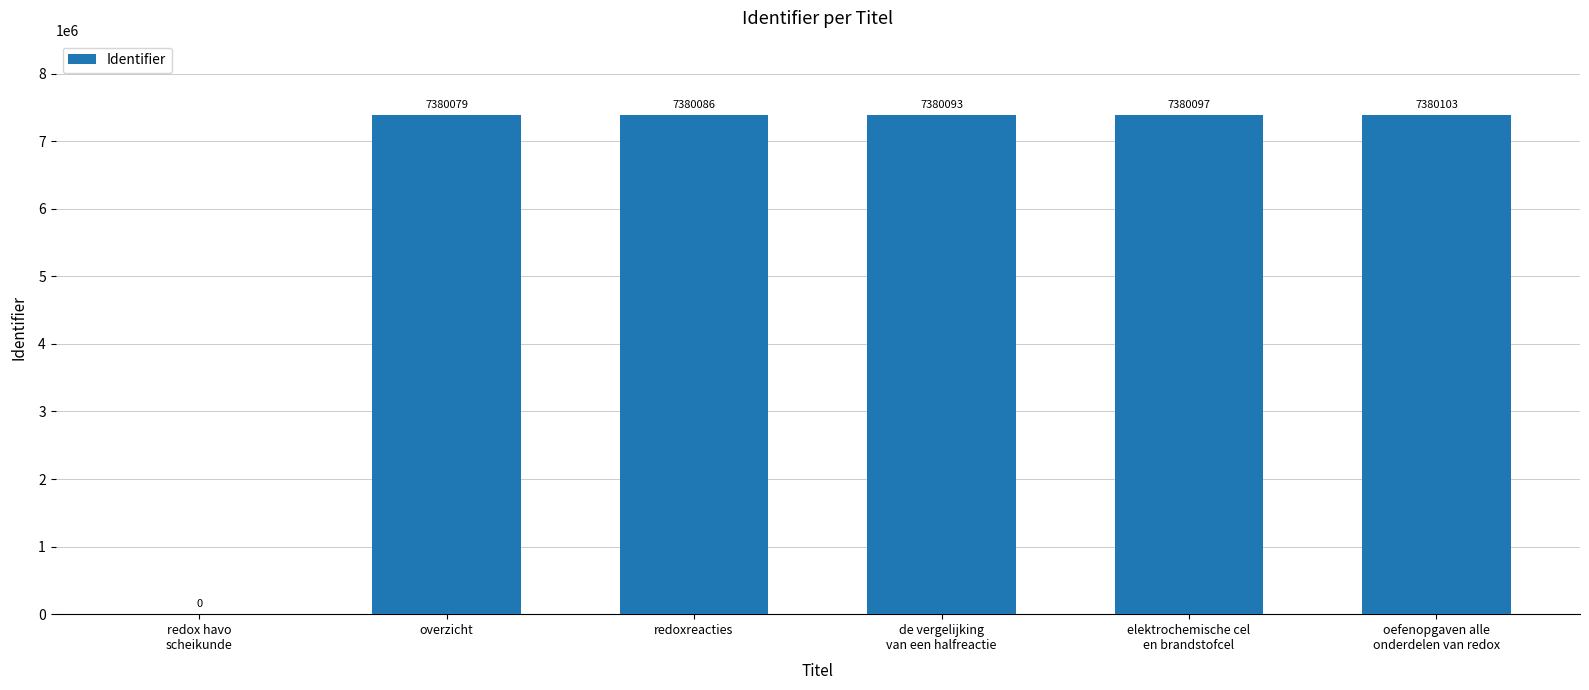

Which has a higher value, overzicht or oefenopgaven alle
onderdelen van redox?

oefenopgaven alle
onderdelen van redox